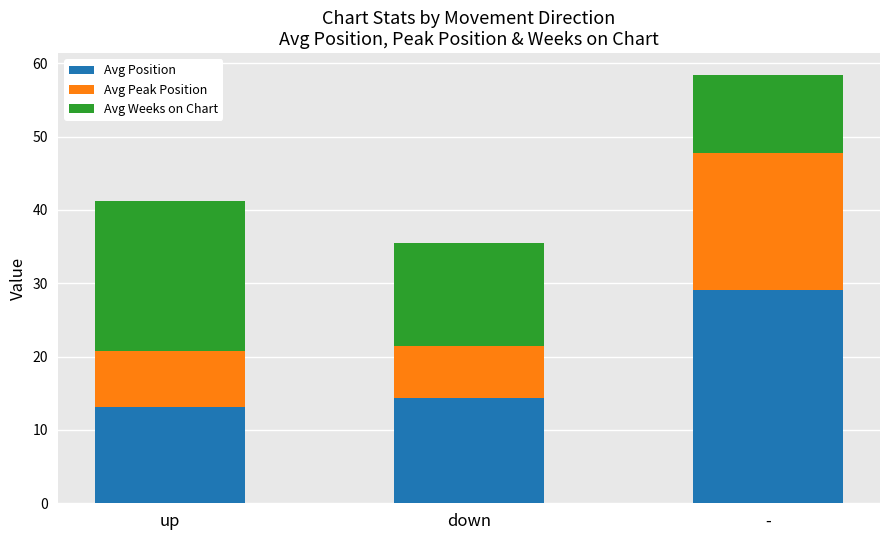

The Avg Position series shows 4.6 at down. True or false?

False